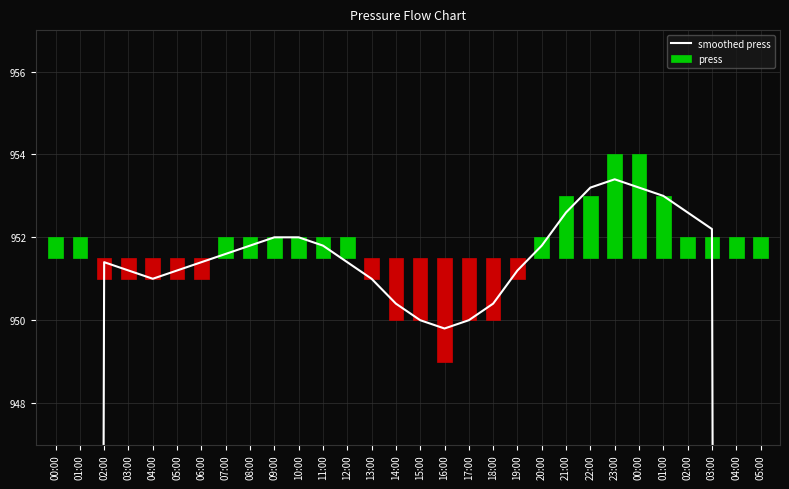

Reading left to right, list all the values displayed in this chart.

571.0	761.2	951.4	951.2	951.0	951.2	951.4	951.6	951.8	952.0	952.0	951.8	951.4	951.0	950.4	950.0	949.8	950.0	950.4	951.2	951.8	952.6	953.2	953.4	953.2	953.0	952.6	952.2	761.6	571.2